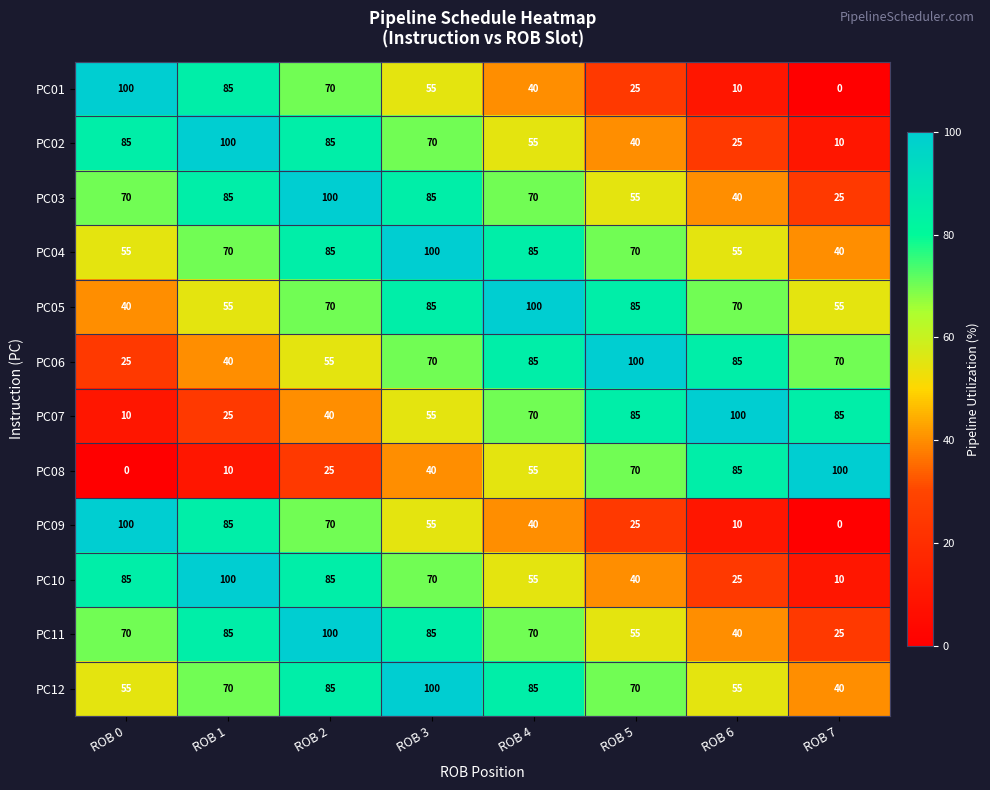

What is the sum of all PC12 values?

560